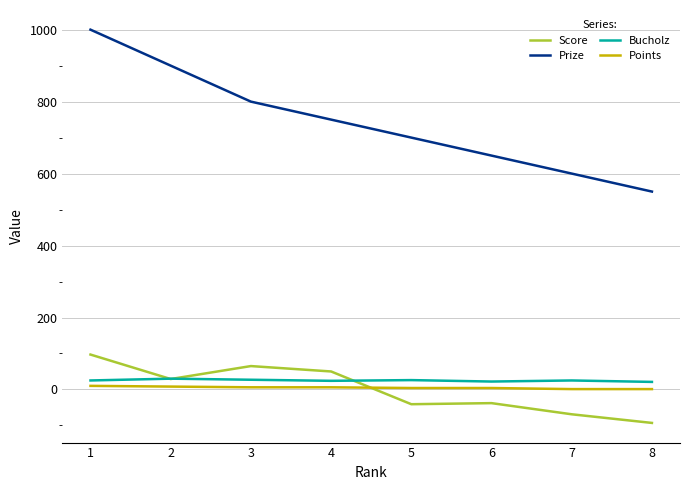

True or false: Bucholz and Prize intersect in this chart.

False